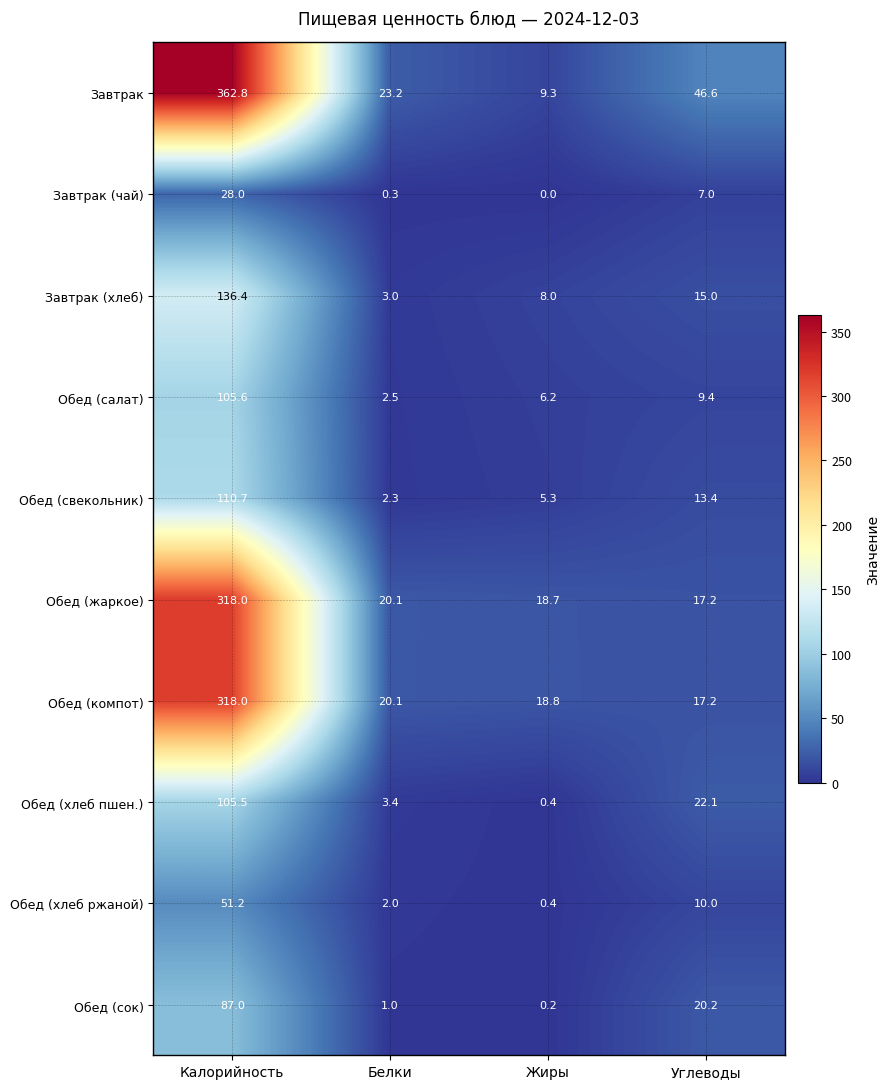

Between Белки and Жиры, which series saw the biggest shift?

Завтрак